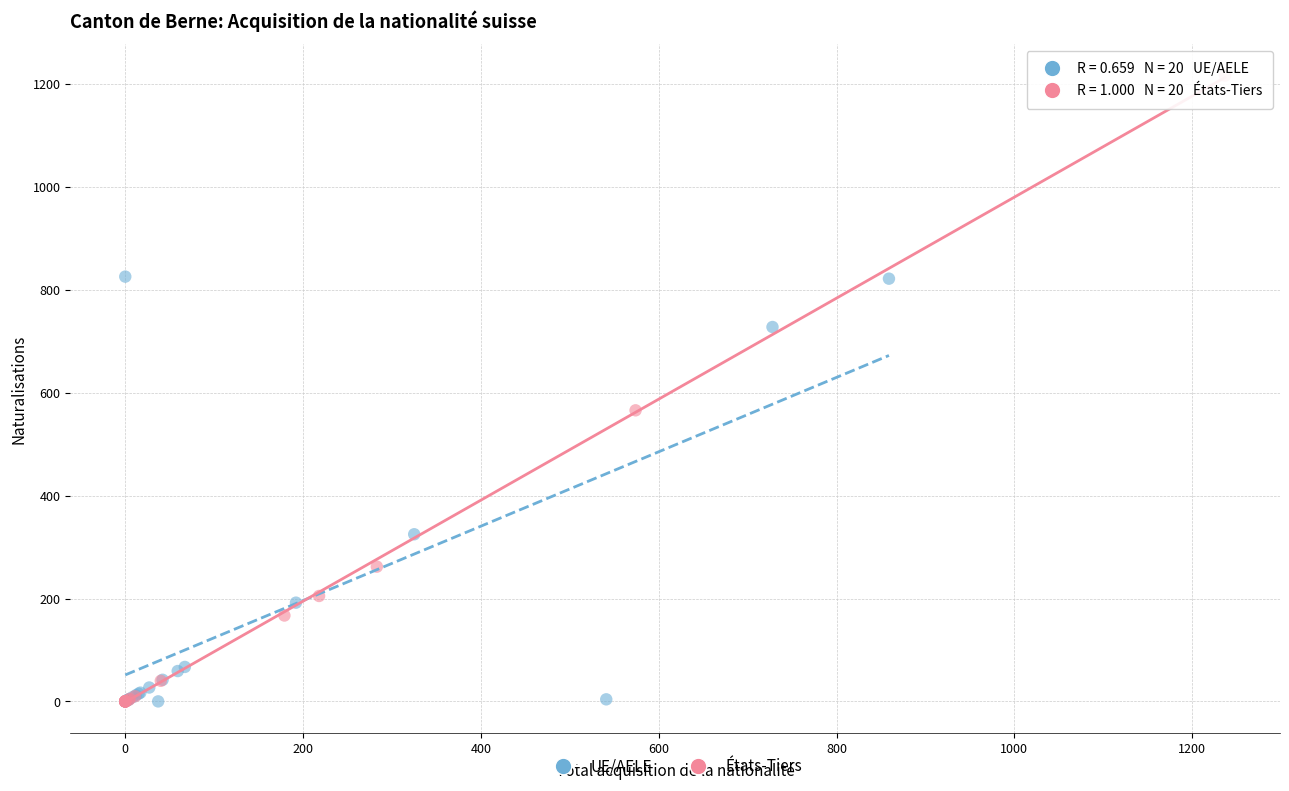

Which series contains the highest Y value?

États-Tiers